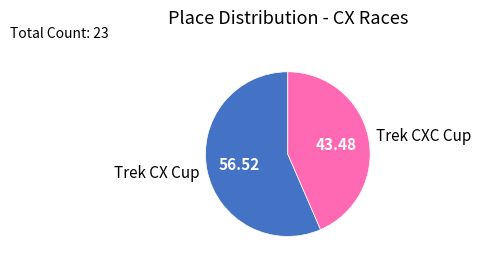

Does Trek CX Cup represent more than half of the total?

Yes